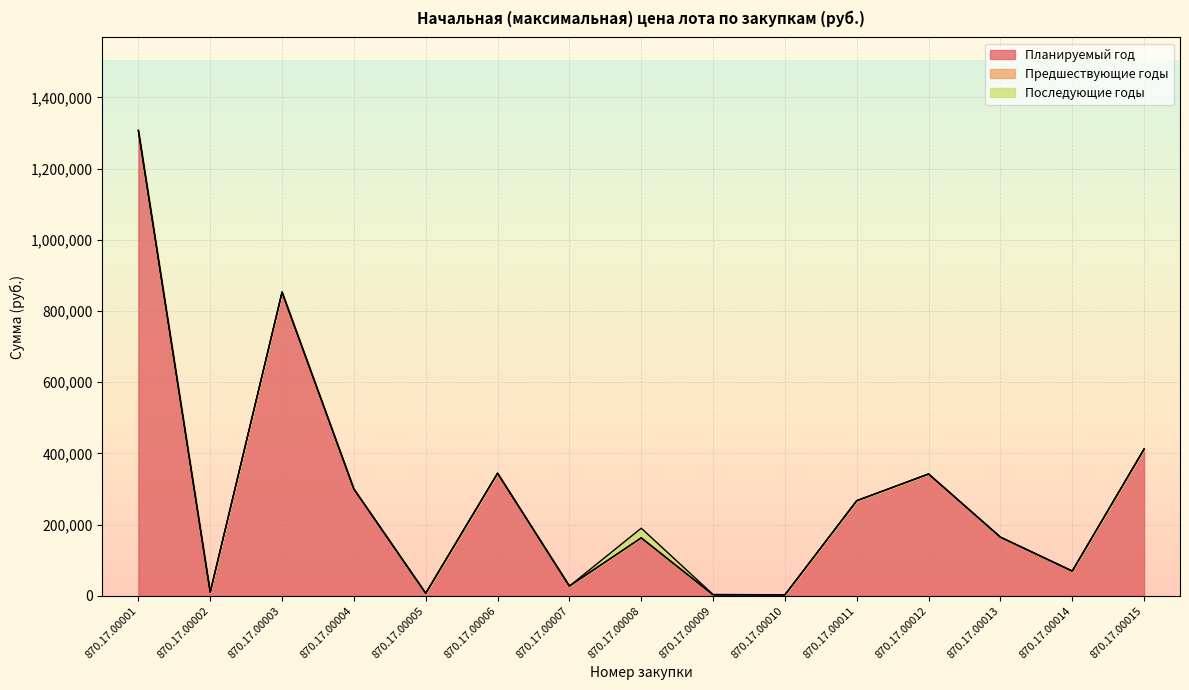

How many lines are shown in the chart?

3